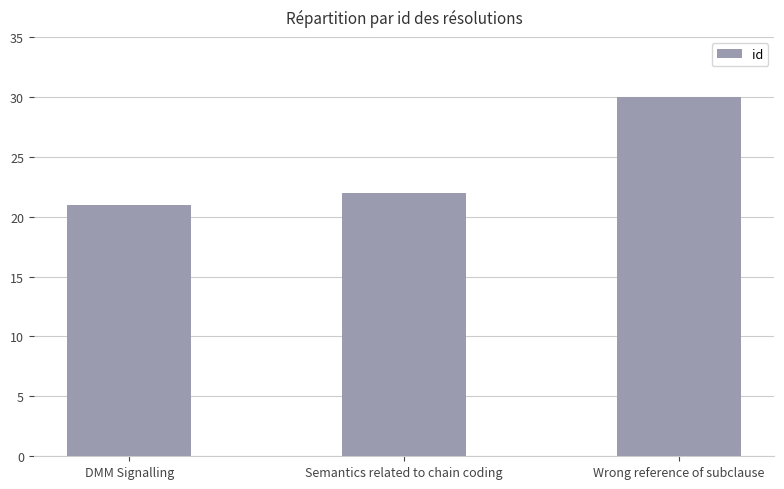

What is the average value?

24